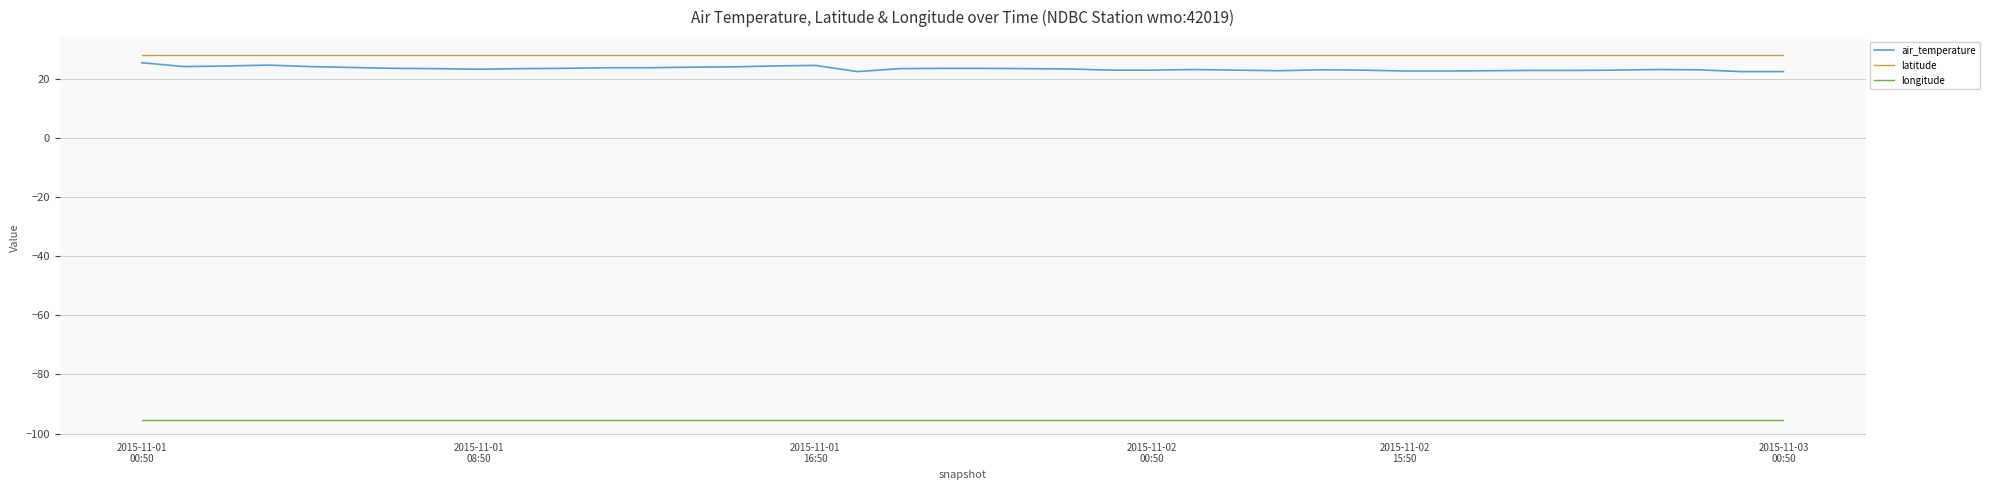

True or false: longitude and air_temperature cross at least once.

False